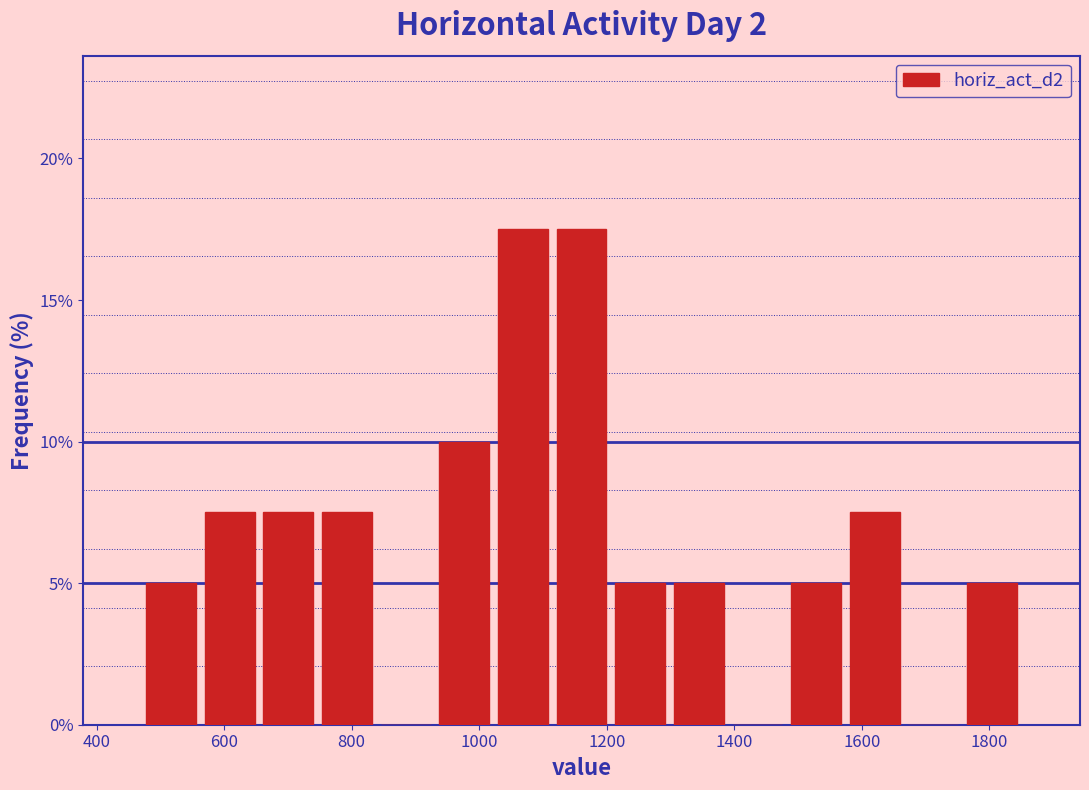

What is the height of the bar covering 480 to 560 on the x-axis? Neither the bar edges nor the heights are printed on the chart, so give them approximately, as read against the axes.

5.0